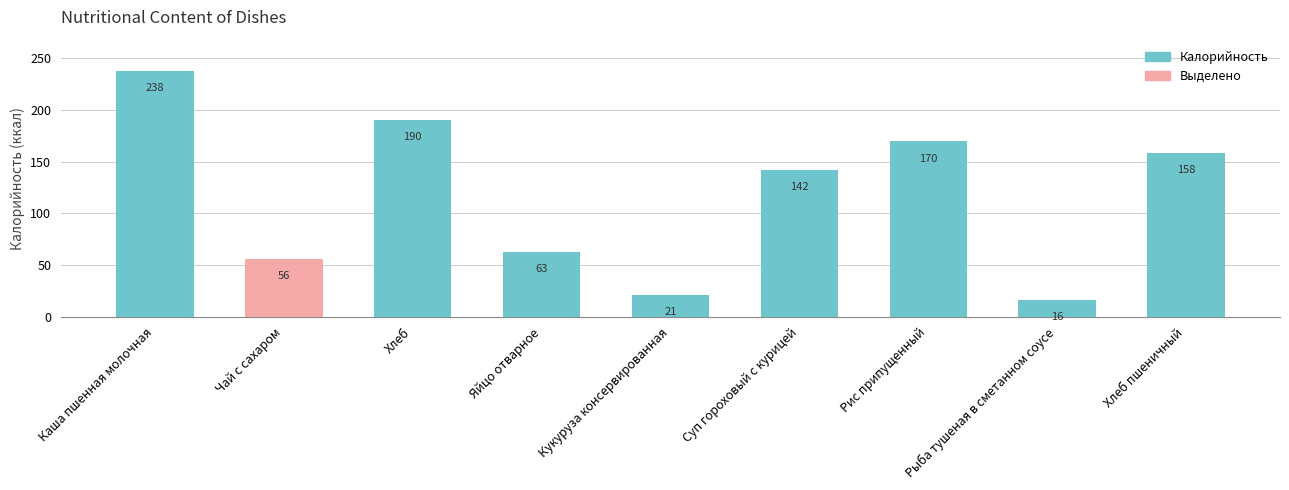

Is it true that the value at Хлеб пшеничный is 158.4?

True